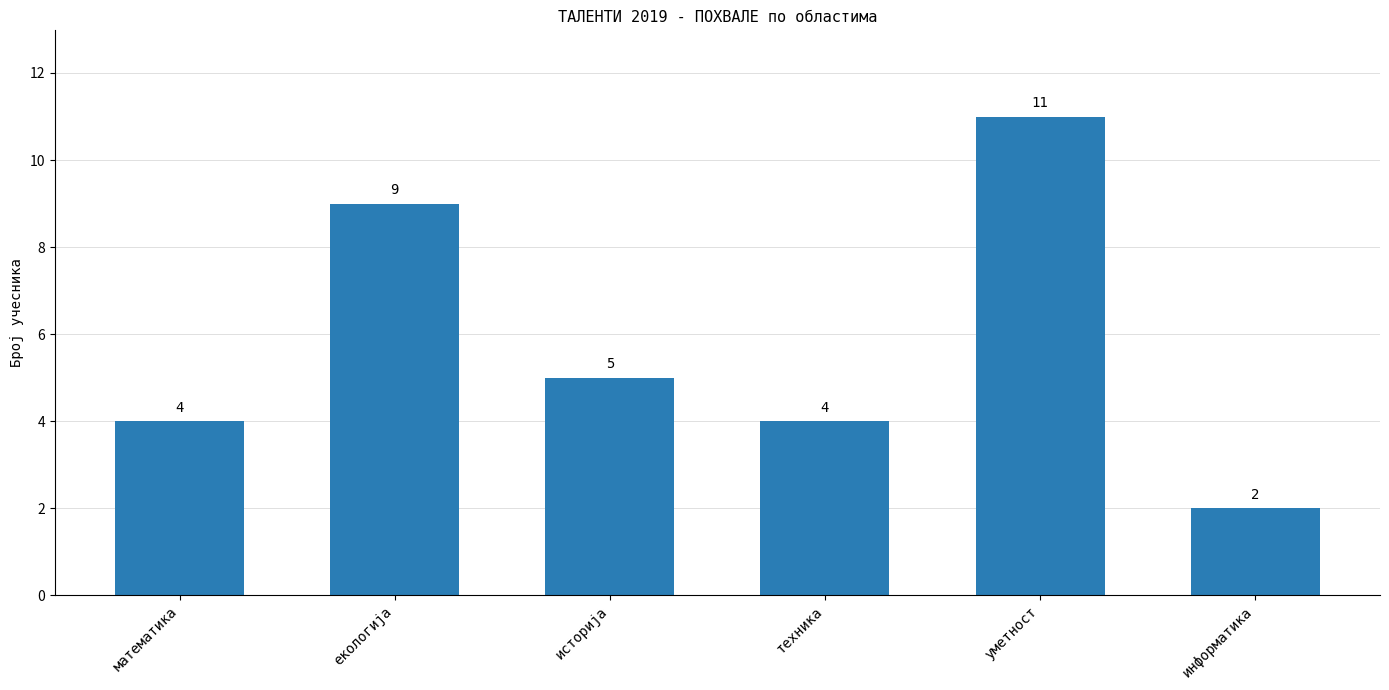

Reading left to right, list all the values displayed in this chart.

4	9	5	4	11	2